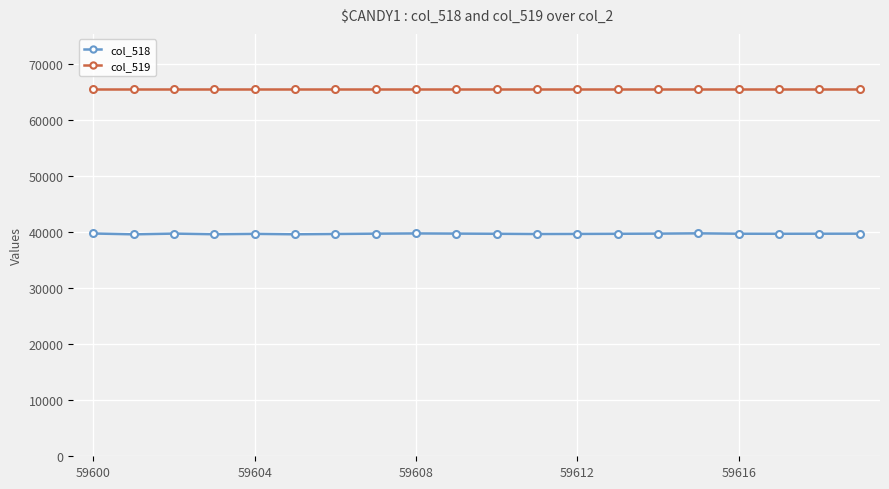

Which series has the largest total across all categories?

col_519